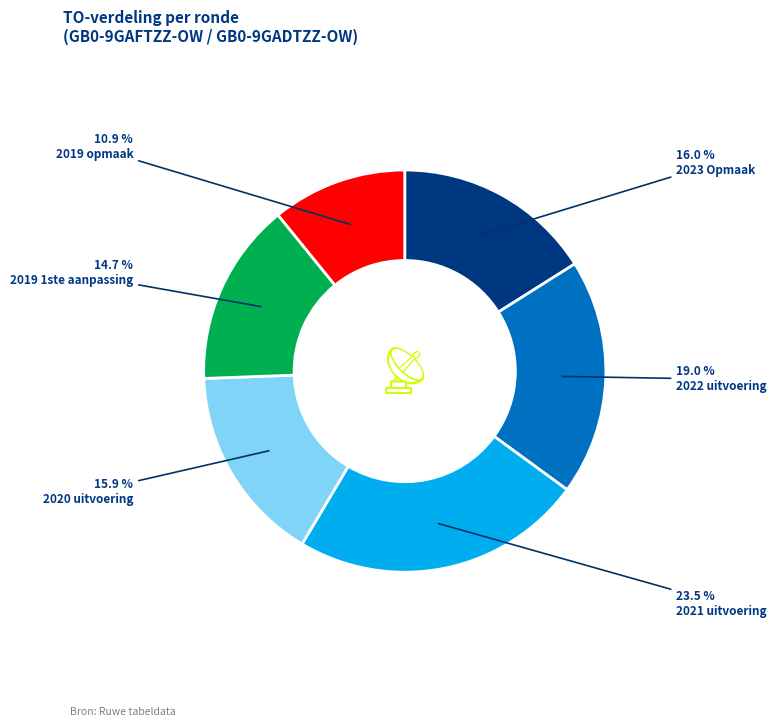

To the nearest percent, what is the difference between the largest and smallest slice percentages?

13%